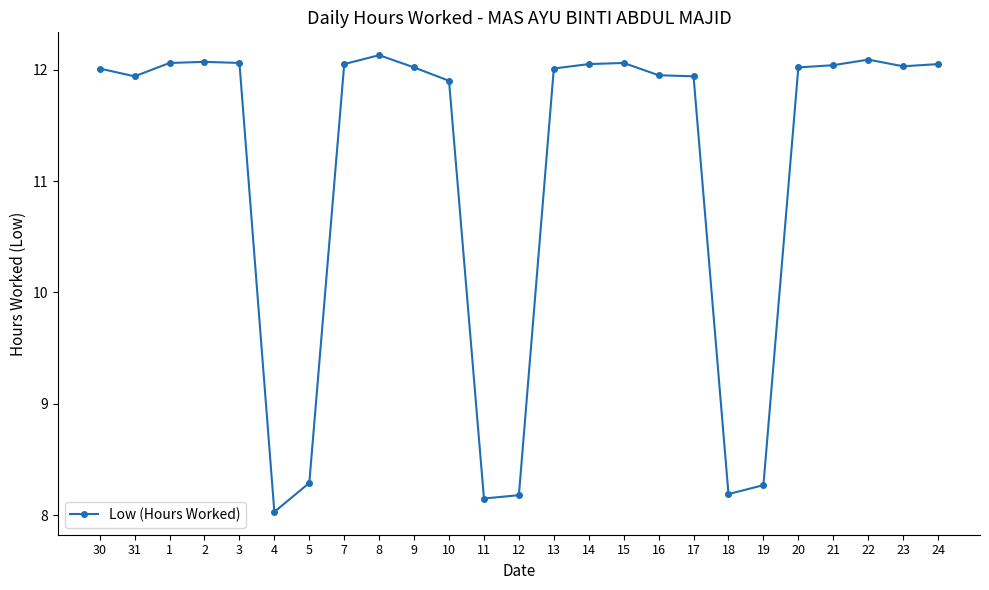

What is the label of the 18th point from the right?

7